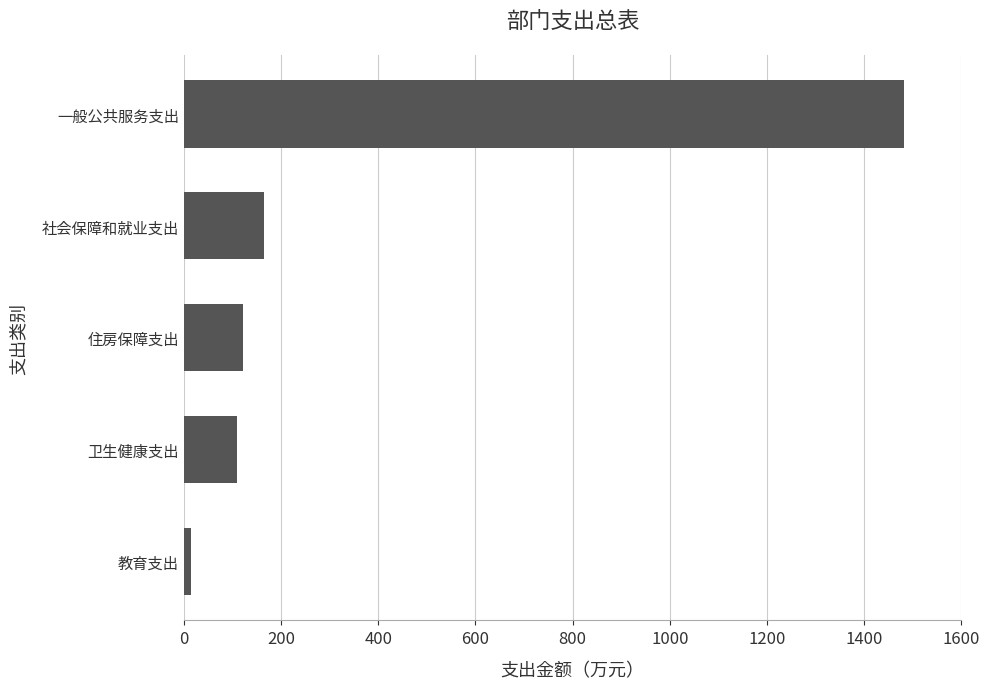

What is the difference between the maximum and second lowest values?

1371.8